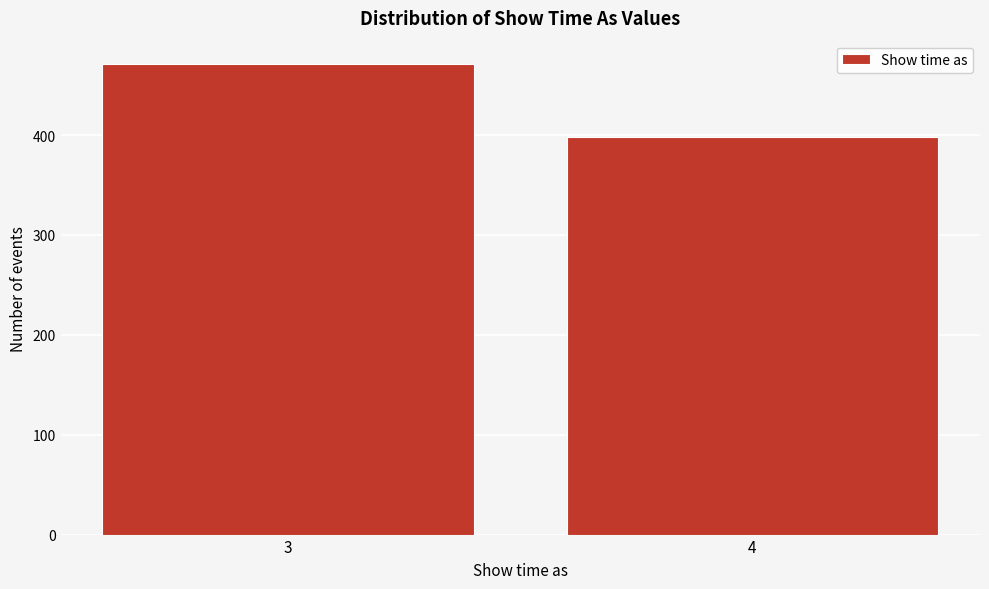

Reading right to left, extract all data points from this chart.

4=398	3=471